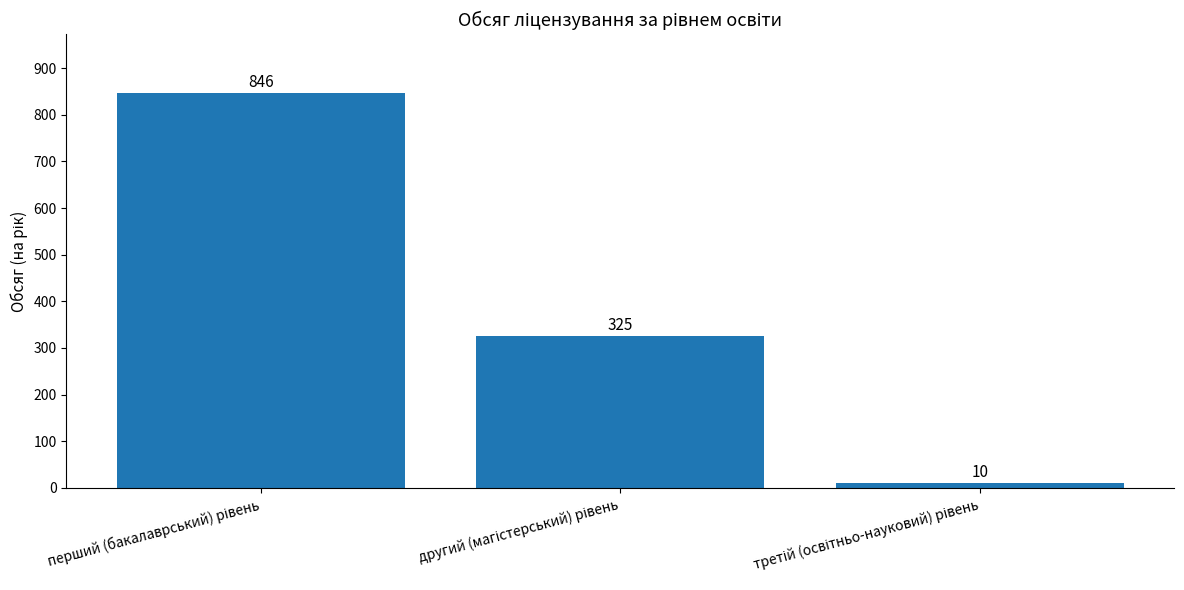

What is the sum of all values?

1181